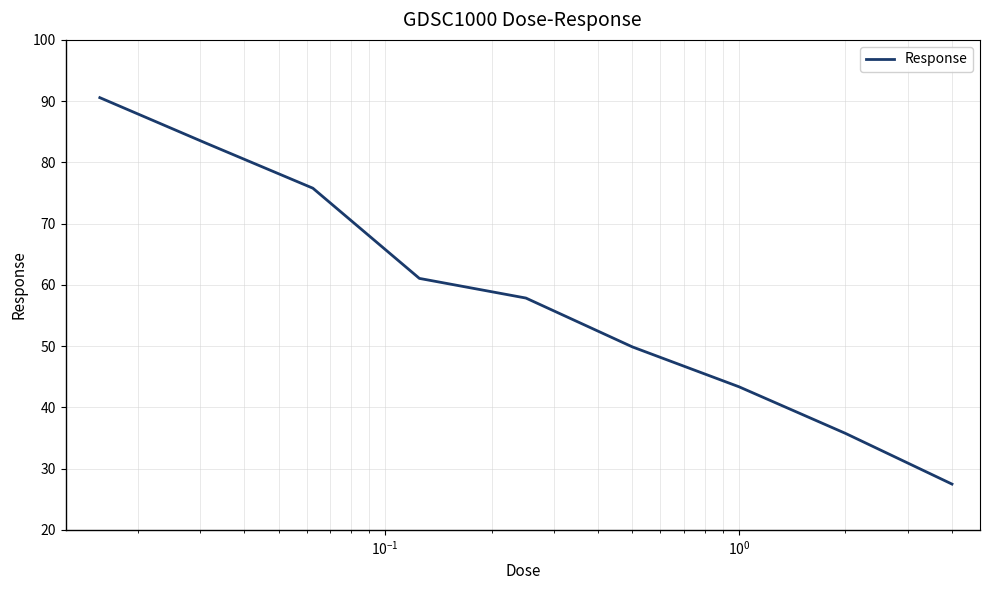

What is the average value?

58.3